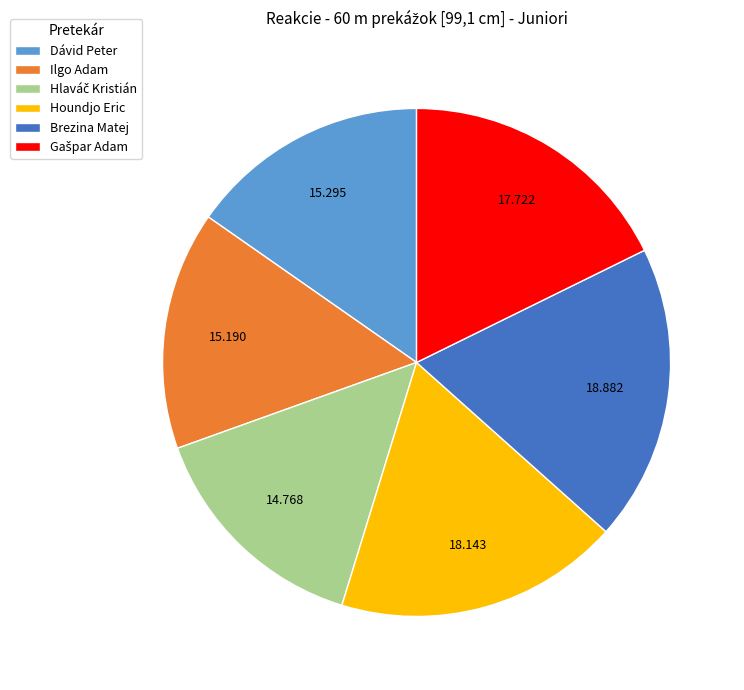

Combined, do Ilgo Adam and Houndjo Eric account for over 50%?

No